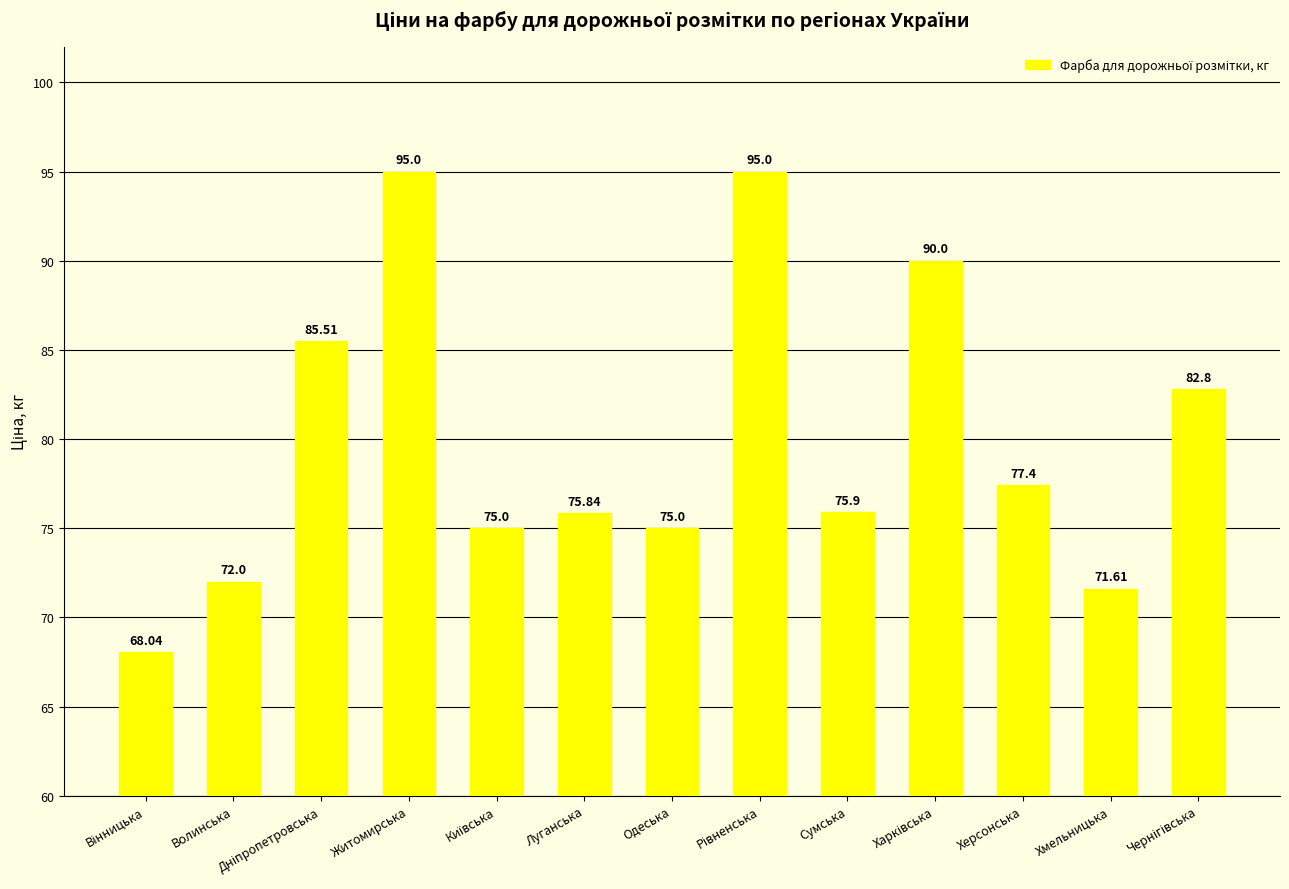

True or false: the data shows 24.2 at Сумська.

False